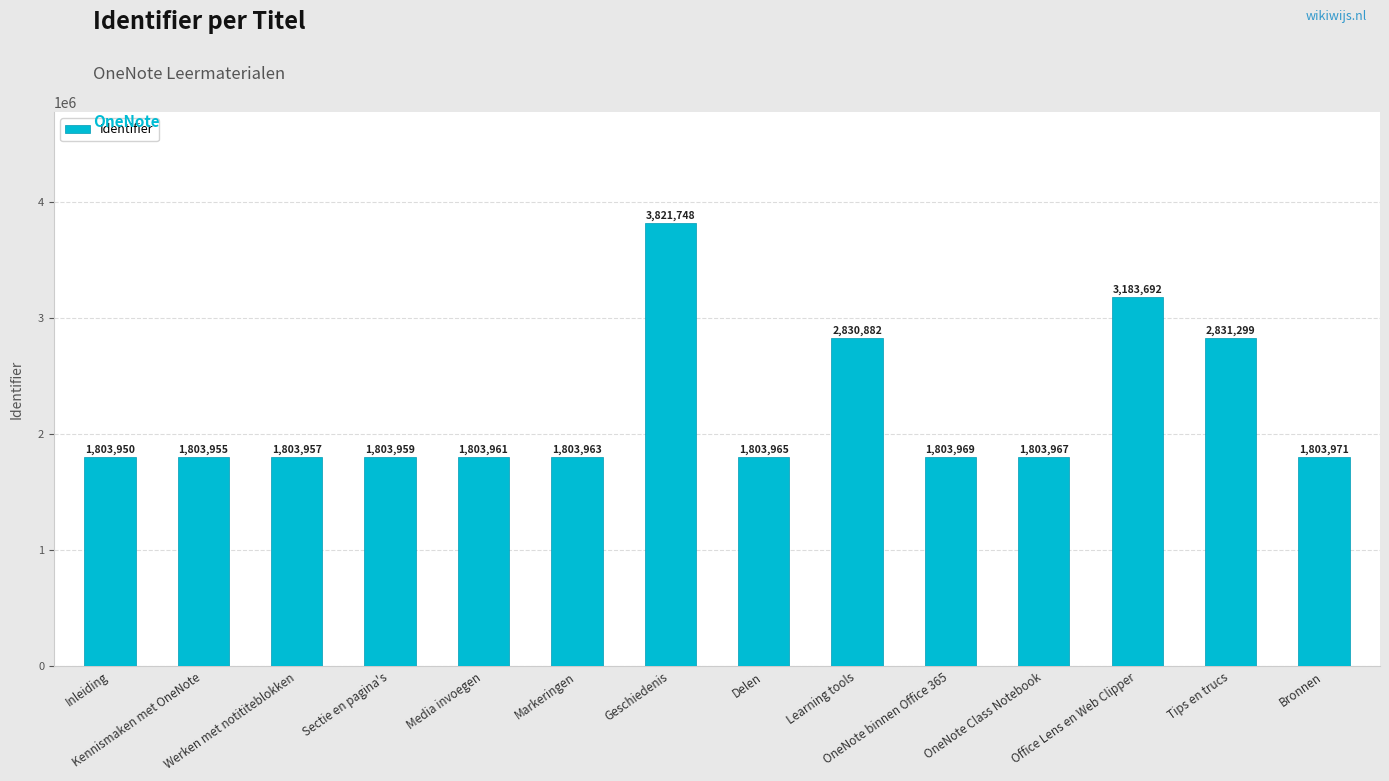

Reading left to right, what are all the values shown in this chart?

Inleiding=1803950	Kennismaken met OneNote=1803955	Werken met notititeblokken=1803957	Sectie en pagina's=1803959	Media invoegen=1803961	Markeringen=1803963	Geschiedenis=3821748	Delen=1803965	Learning tools=2830882	OneNote binnen Office 365=1803969	OneNote Class Notebook=1803967	Office Lens en Web Clipper=3183692	Tips en trucs=2831299	Bronnen=1803971